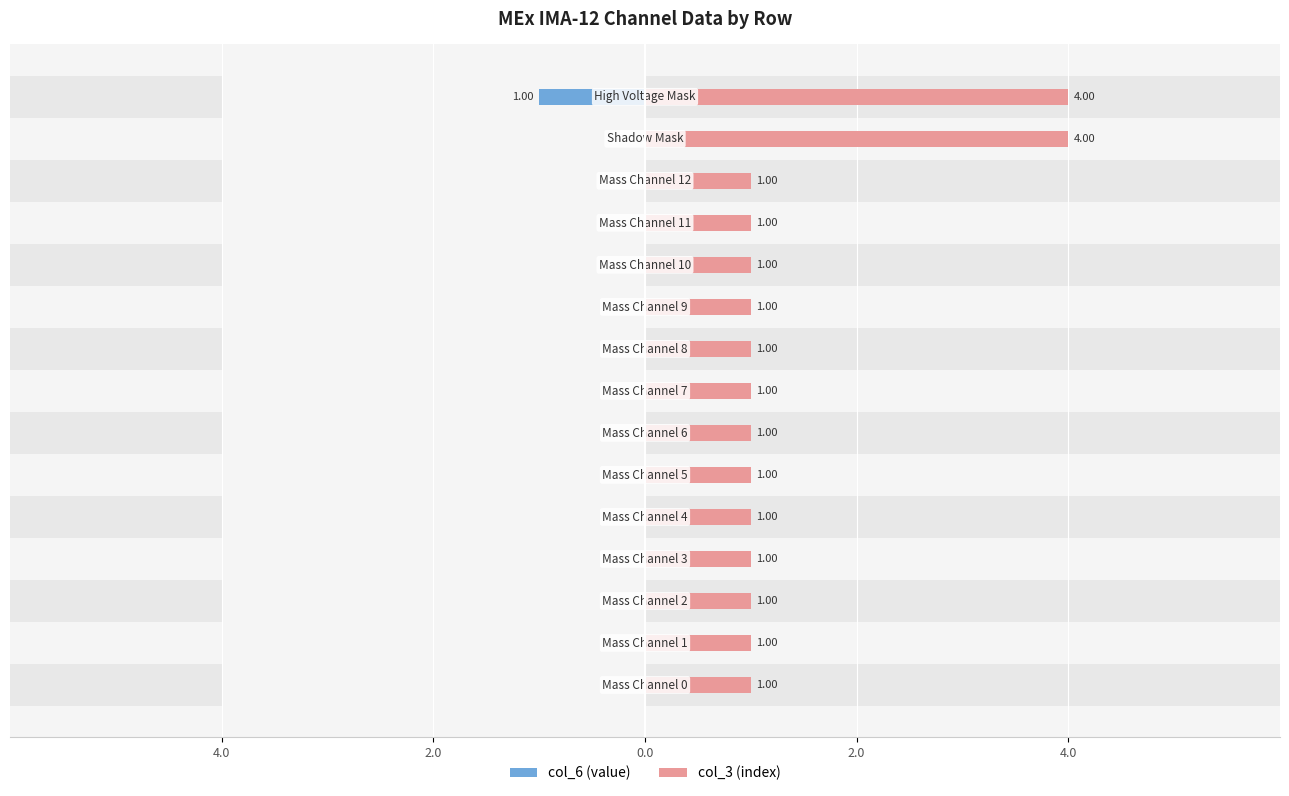

Are the bars grouped side by side (vs. stacked)?

Yes